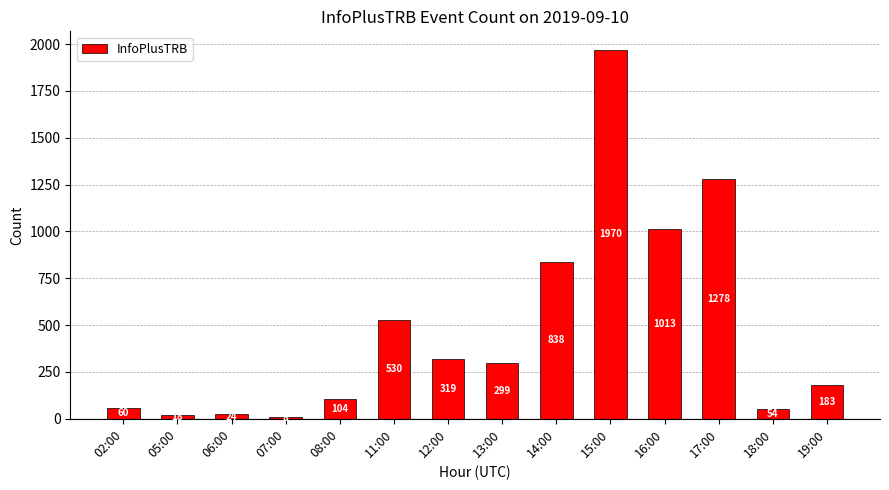

What is the difference between the values at 05:00 and 17:00?

1260